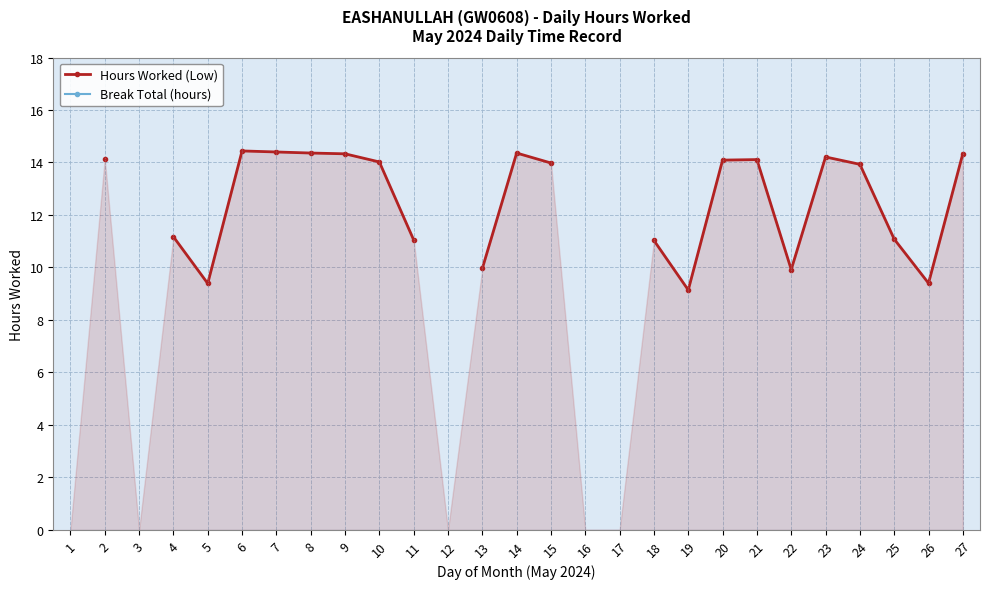

Which category has the lowest value in the Hours Worked (Low) series?

1